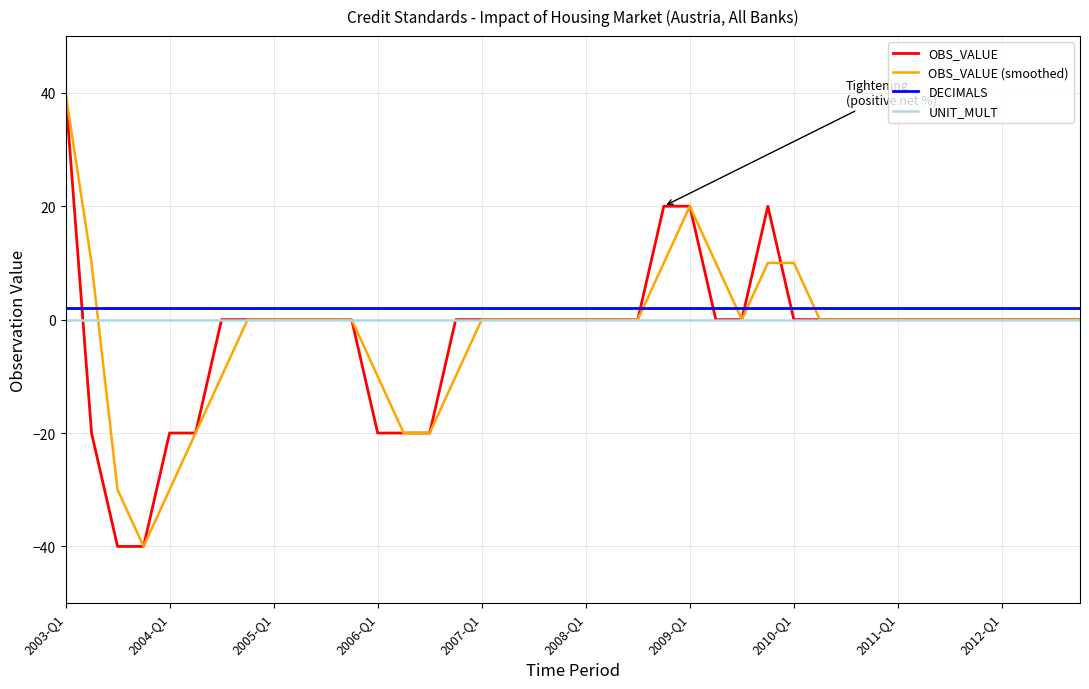

True or false: OBS_VALUE and DECIMALS cross at least once.

True